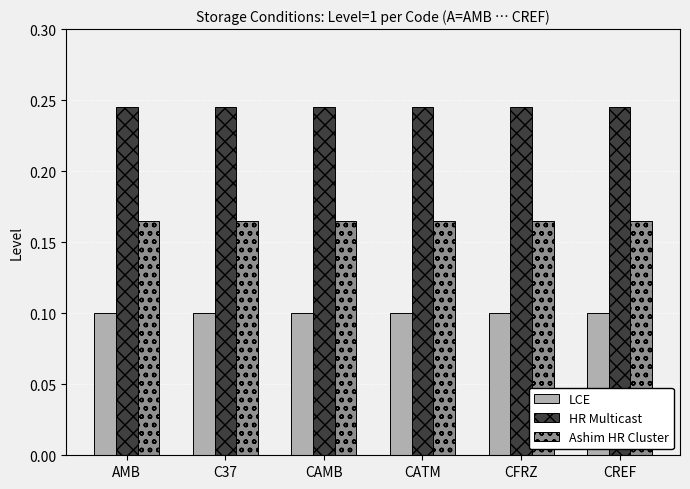

List the series in order of their peak value, lowest first.

LCE, Ashim HR Cluster, HR Multicast